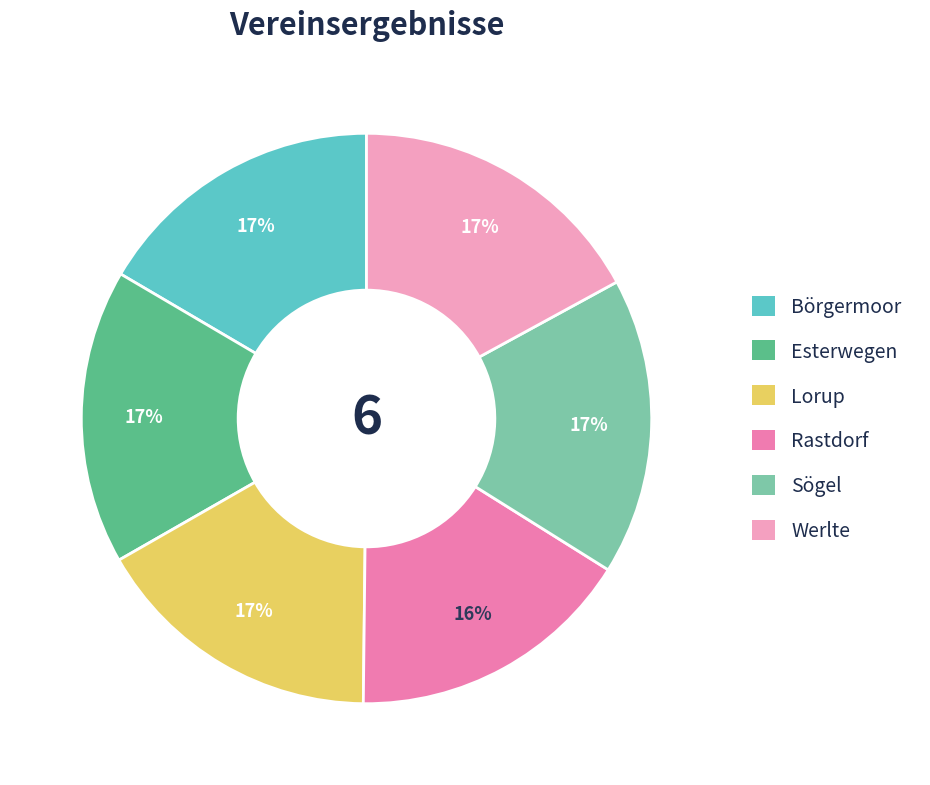

To the nearest percent, what is the average slice percentage?

17%